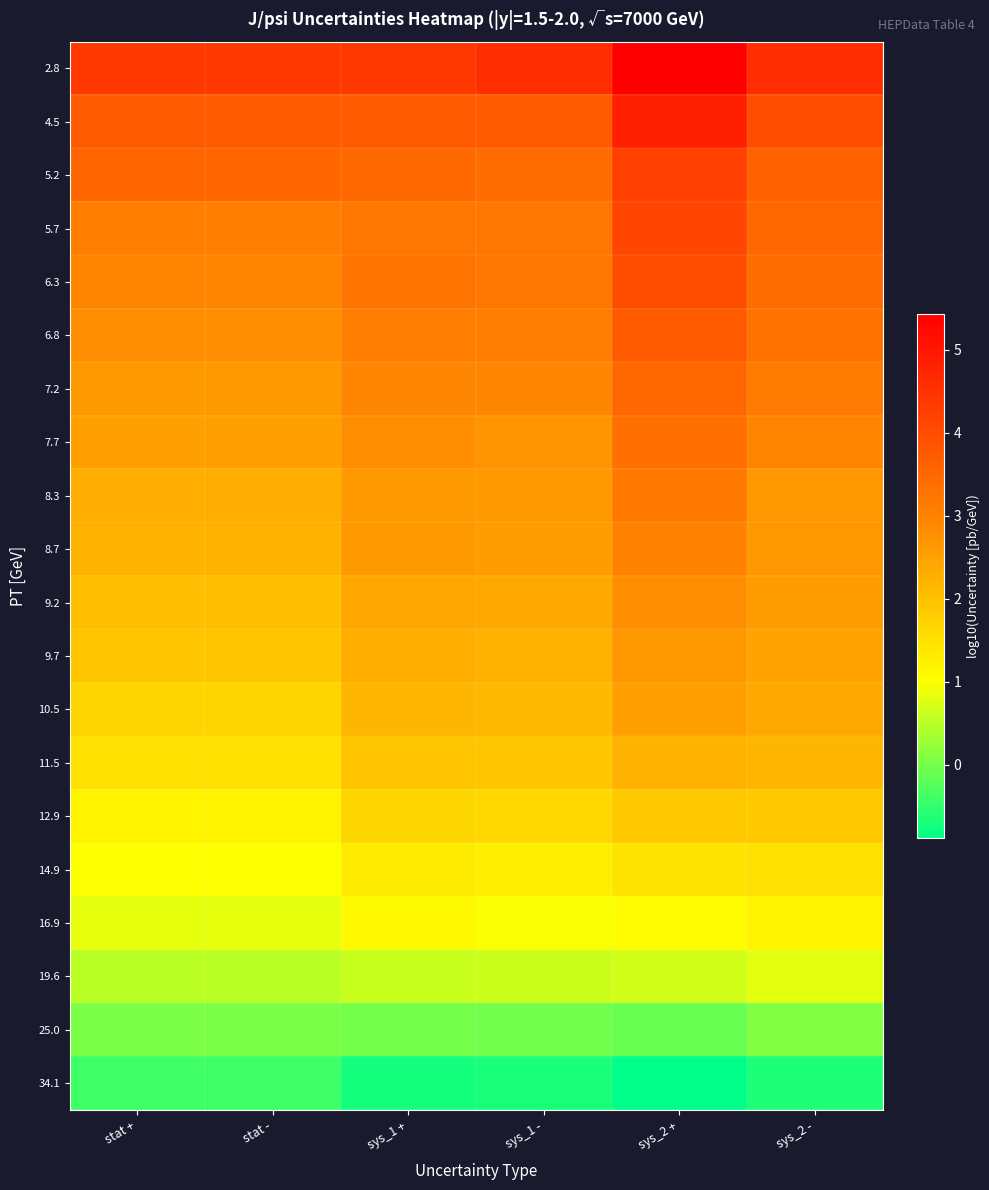

Reading left to right, transcribe all the data shown in this chart.

2.8: stat +=4.4	stat -=4.4	sys_1 +=4.4	sys_1 -=4.6	sys_2 +=5.4	sys_2 -=4.6
4.5: stat +=3.7	stat -=3.7	sys_1 +=3.8	sys_1 -=3.8	sys_2 +=4.8	sys_2 -=4.0
5.2: stat +=3.5	stat -=3.5	sys_1 +=3.5	sys_1 -=3.4	sys_2 +=4.2	sys_2 -=3.6
5.7: stat +=3.1	stat -=3.1	sys_1 +=3.2	sys_1 -=3.2	sys_2 +=4.1	sys_2 -=3.5
6.3: stat +=3.0	stat -=3.0	sys_1 +=3.3	sys_1 -=3.2	sys_2 +=4.0	sys_2 -=3.4
6.8: stat +=2.8	stat -=2.8	sys_1 +=3.1	sys_1 -=3.1	sys_2 +=3.7	sys_2 -=3.3
7.2: stat +=2.6	stat -=2.6	sys_1 +=2.9	sys_1 -=2.9	sys_2 +=3.5	sys_2 -=3.2
7.7: stat +=2.5	stat -=2.5	sys_1 +=2.8	sys_1 -=2.7	sys_2 +=3.4	sys_2 -=3.0
8.3: stat +=2.3	stat -=2.3	sys_1 +=2.6	sys_1 -=2.6	sys_2 +=3.2	sys_2 -=2.7
8.7: stat +=2.2	stat -=2.2	sys_1 +=2.6	sys_1 -=2.6	sys_2 +=3.0	sys_2 -=2.7
9.2: stat +=2.0	stat -=2.0	sys_1 +=2.4	sys_1 -=2.4	sys_2 +=2.8	sys_2 -=2.6
9.7: stat +=1.9	stat -=1.9	sys_1 +=2.3	sys_1 -=2.3	sys_2 +=2.7	sys_2 -=2.5
10.5: stat +=1.7	stat -=1.7	sys_1 +=2.2	sys_1 -=2.1	sys_2 +=2.5	sys_2 -=2.4
11.5: stat +=1.5	stat -=1.5	sys_1 +=2.0	sys_1 -=1.9	sys_2 +=2.2	sys_2 -=2.2
12.9: stat +=1.2	stat -=1.2	sys_1 +=1.7	sys_1 -=1.6	sys_2 +=1.9	sys_2 -=1.9
14.9: stat +=1.0	stat -=1.0	sys_1 +=1.3	sys_1 -=1.3	sys_2 +=1.4	sys_2 -=1.5
16.9: stat +=0.8	stat -=0.8	sys_1 +=1.1	sys_1 -=1.0	sys_2 +=1.1	sys_2 -=1.2
19.6: stat +=0.5	stat -=0.5	sys_1 +=0.6	sys_1 -=0.6	sys_2 +=0.7	sys_2 -=0.8
25.0: stat +=0.0	stat -=0.0	sys_1 +=0.0	sys_1 -=-0.0	sys_2 +=-0.1	sys_2 -=0.1
34.1: stat +=-0.4	stat -=-0.4	sys_1 +=-0.7	sys_1 -=-0.7	sys_2 +=-0.9	sys_2 -=-0.7